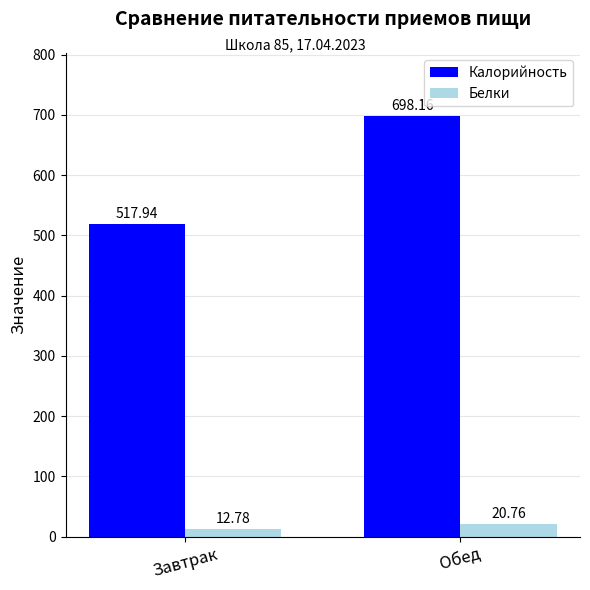

What is the approximate value of Калорийность at Завтрак?

517.9